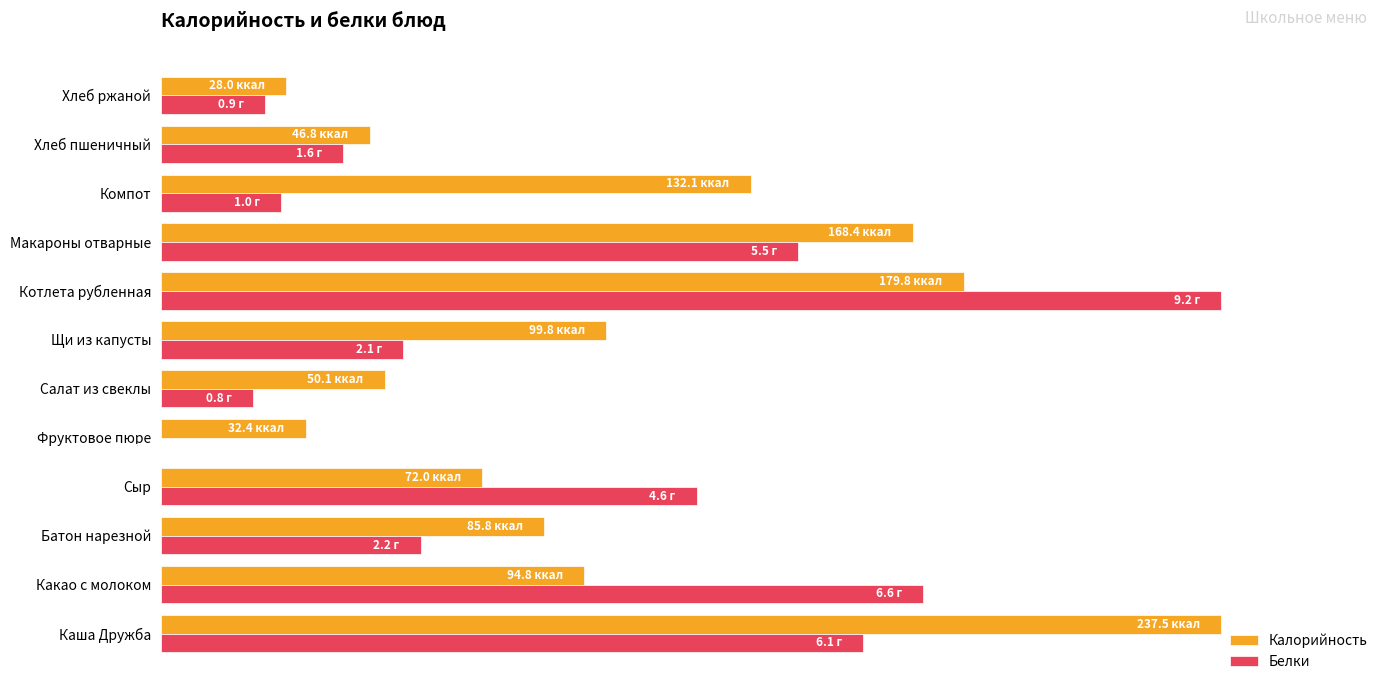

What is the maximum value for Калорийность?

100.0